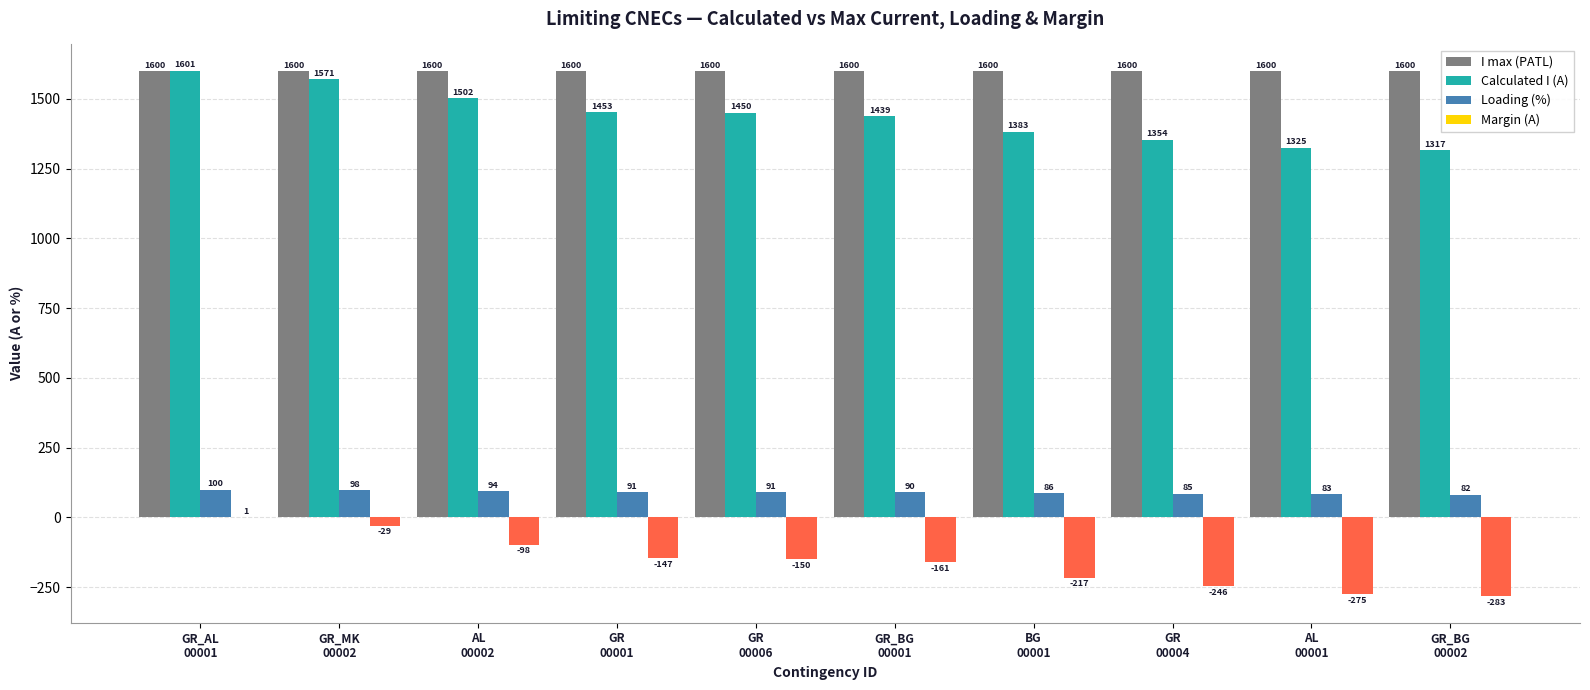

What is the highest value of the Loading (%) series?

100